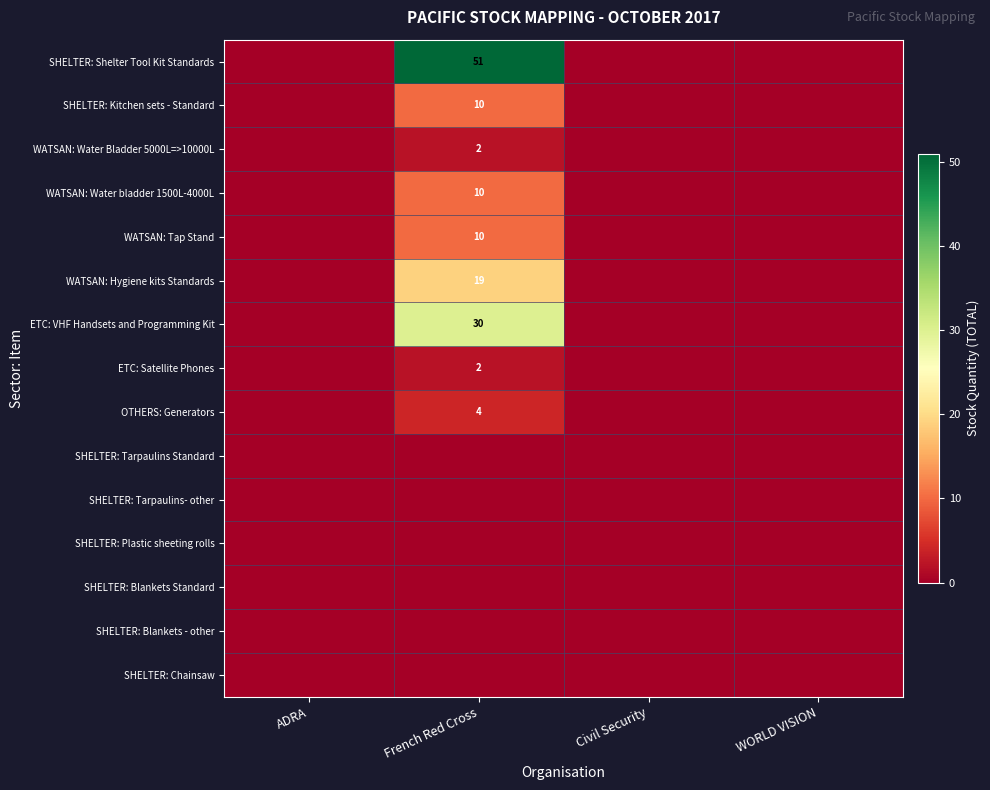

At how many categories does at least one series exceed 14?

1